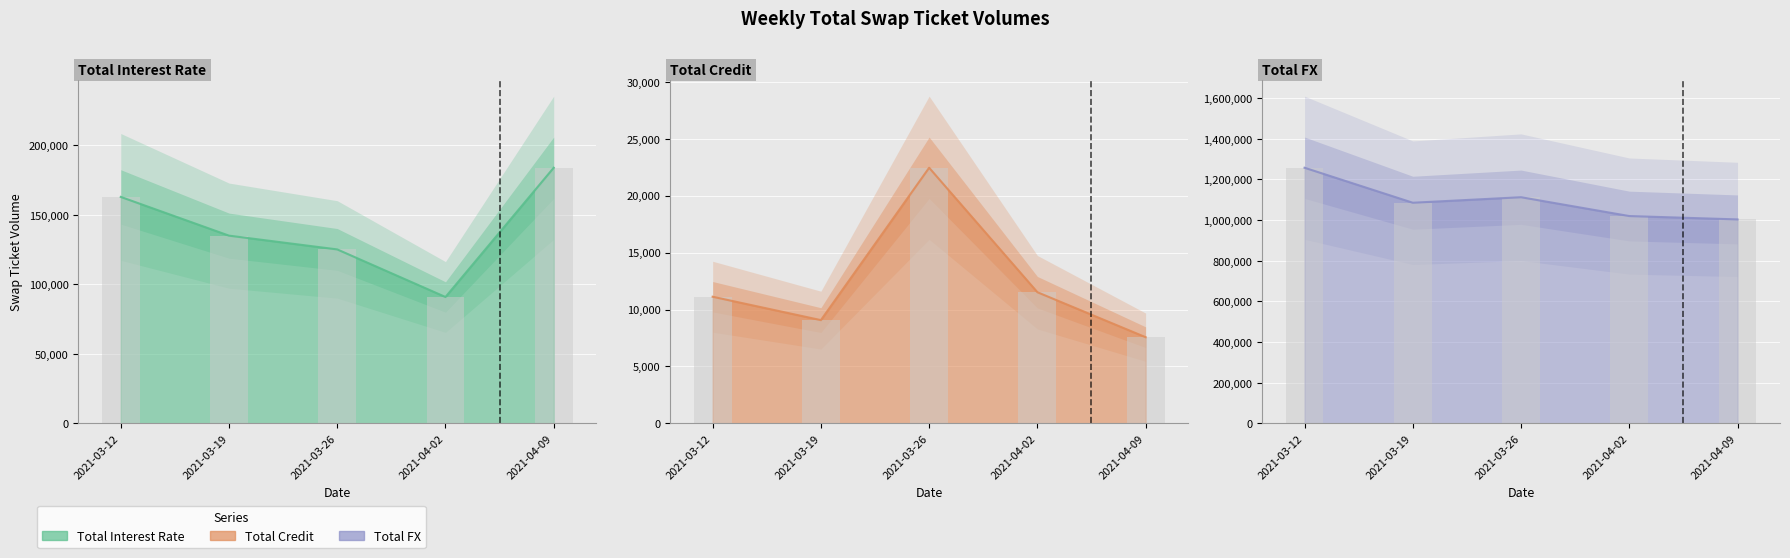

Read the Total Interest Rate value at 2021-03-19, to the nearest 10.

135040